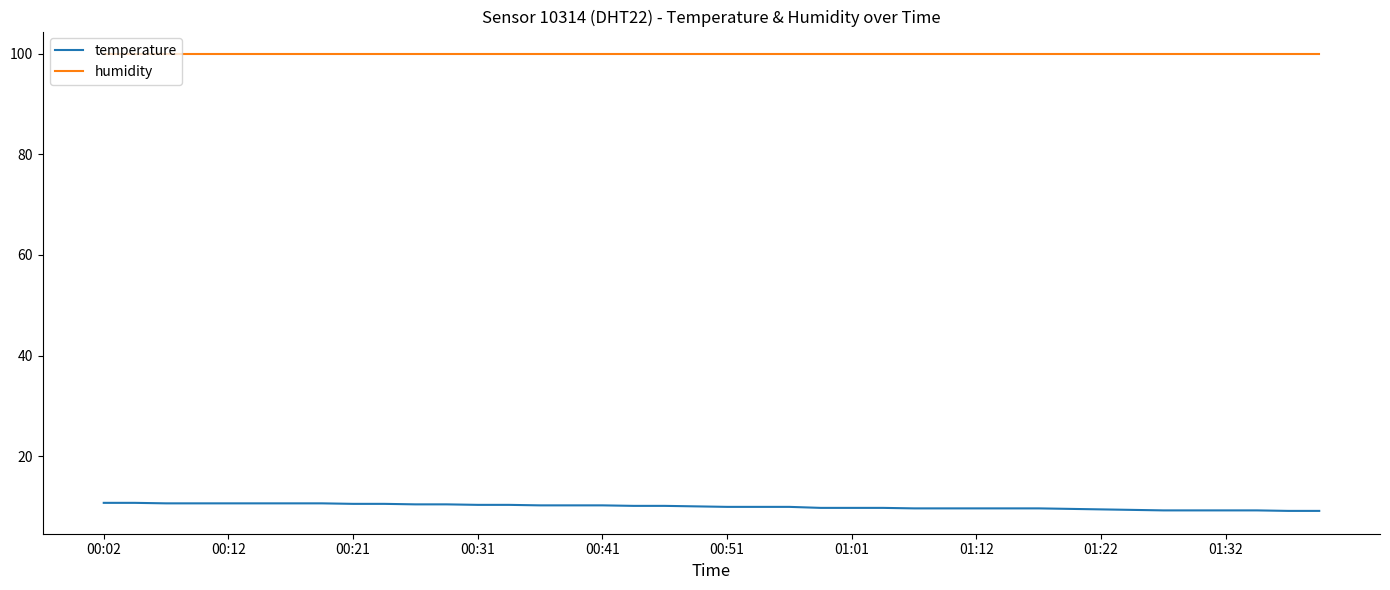

Does the chart have visible grid lines?

No